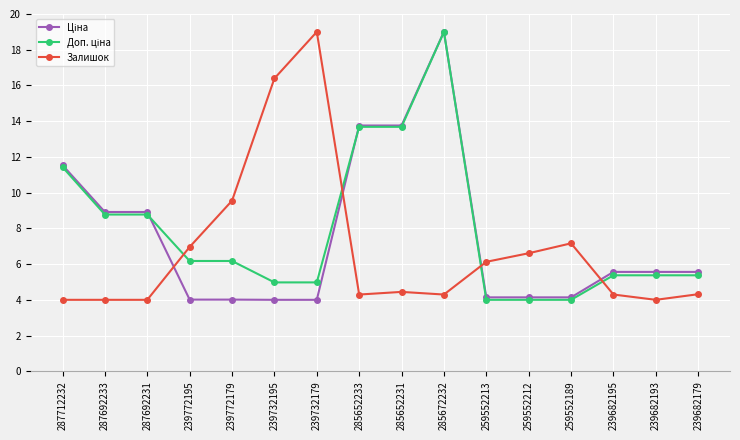

What is the difference between the highest and lowest values at 239772195?

2.9